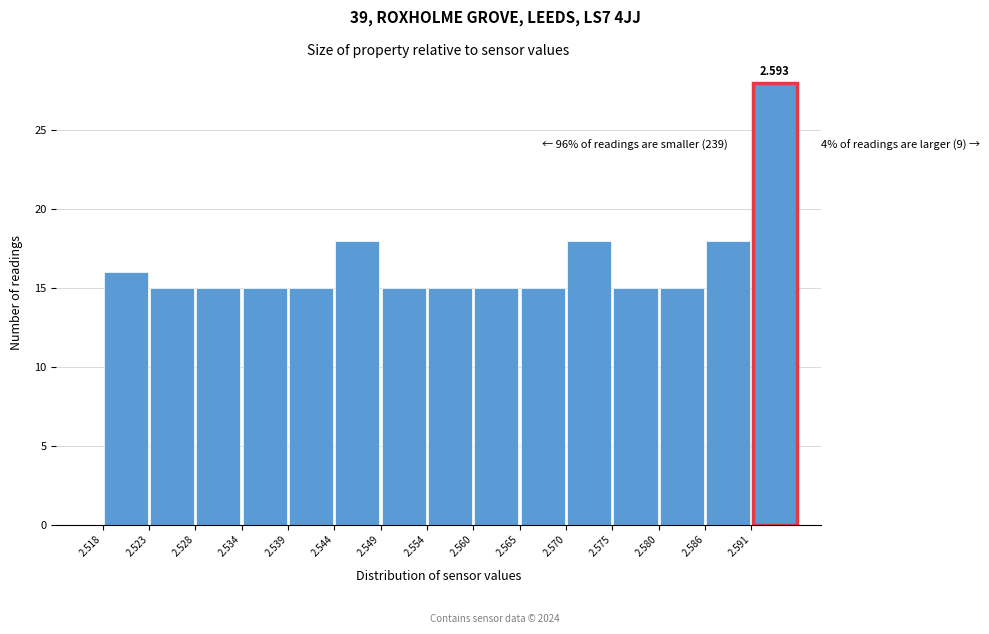

Which range on the x-axis has the tallest bar?

2.591 to 2.596